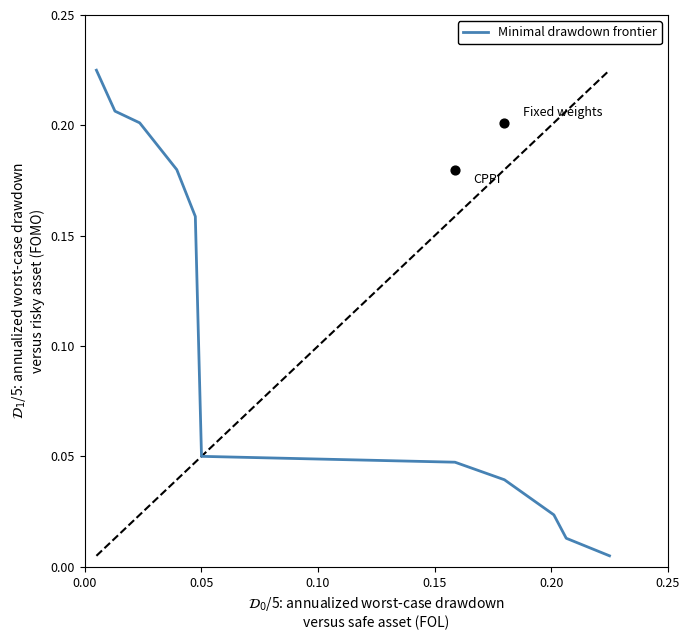

At how many categories does at least one series exceed 0?

11